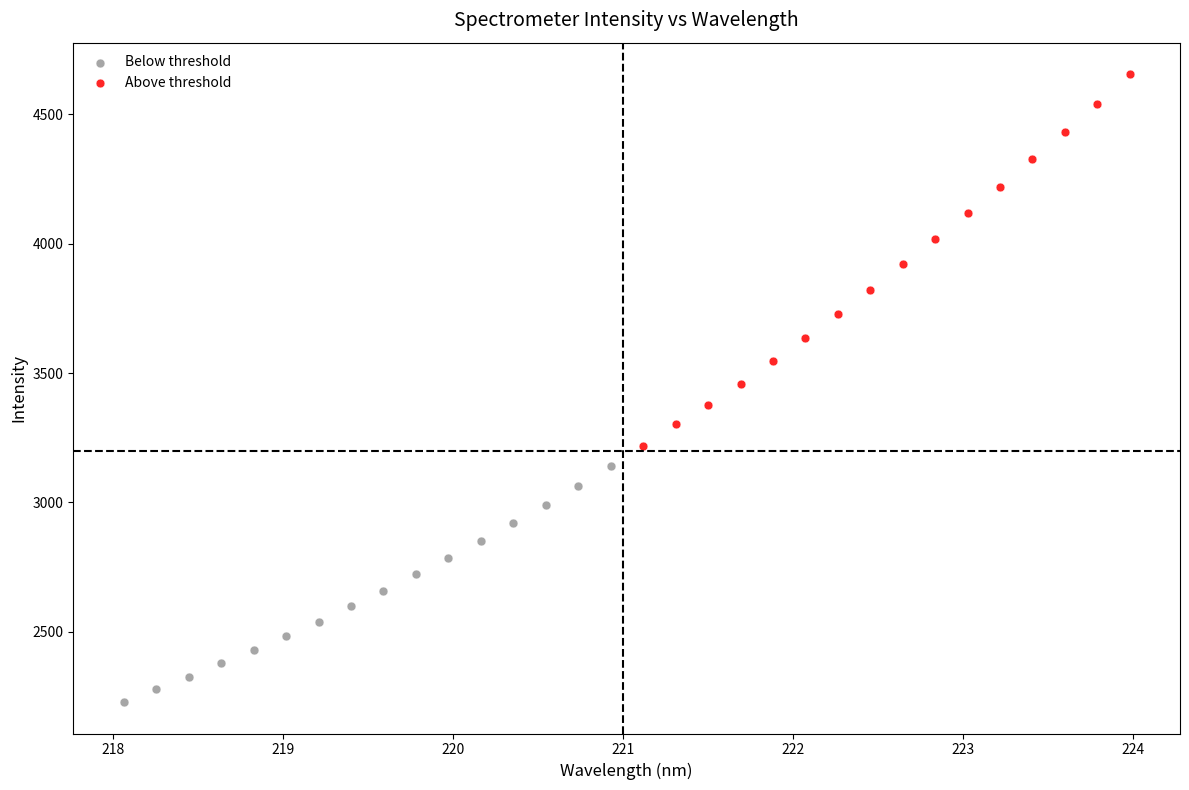

Which series contains the highest Y value?

Above threshold